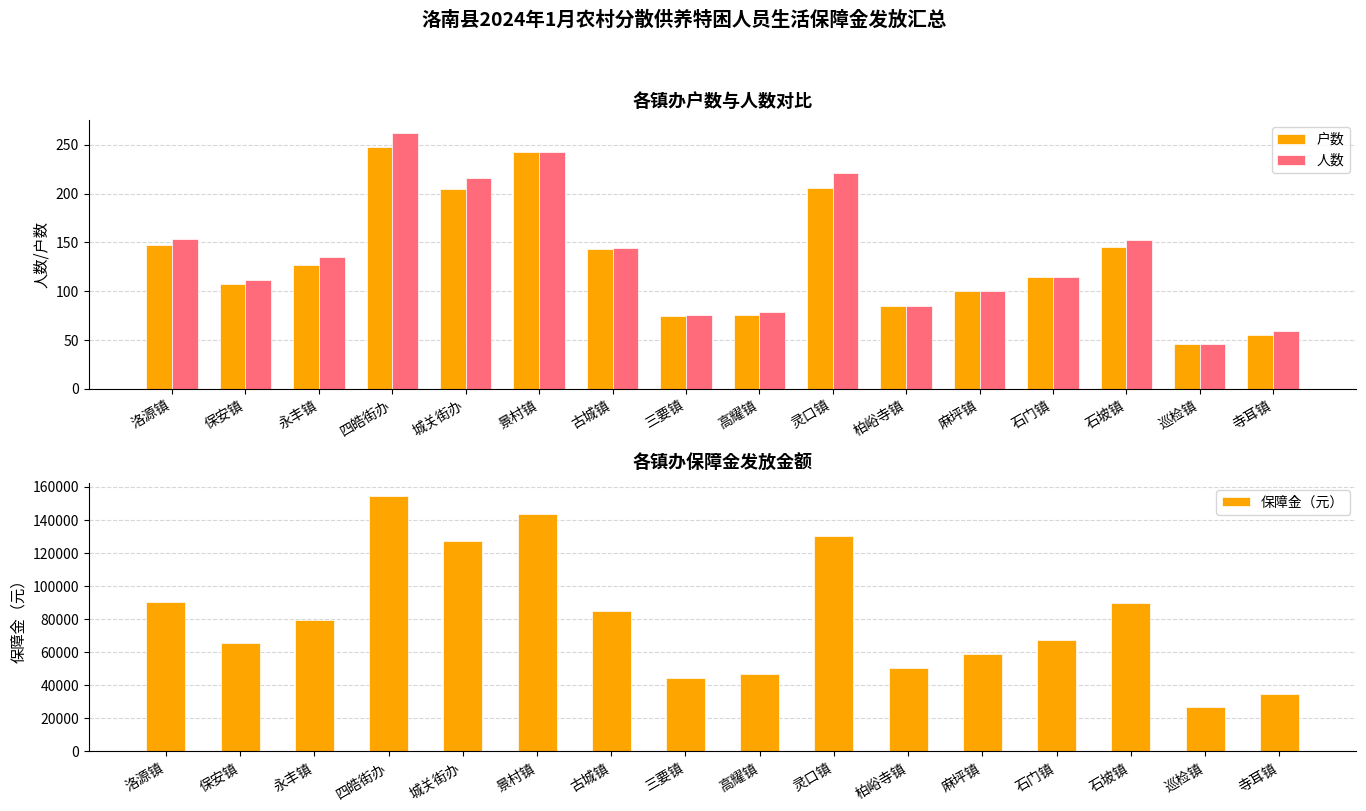

What is the difference between the second highest and minimum values in the 保障金（元） series?

116230